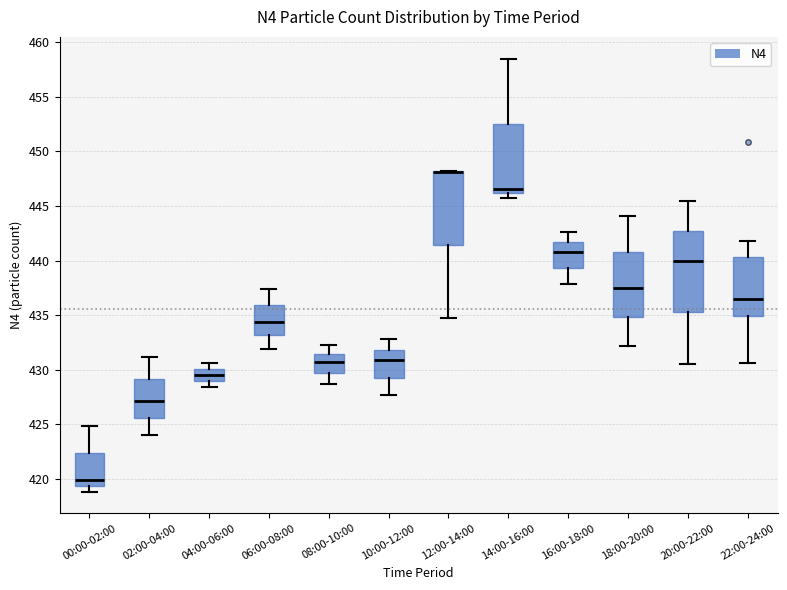

Which box is the tallest, from its lower edge to its upper edge?

20:00-22:00